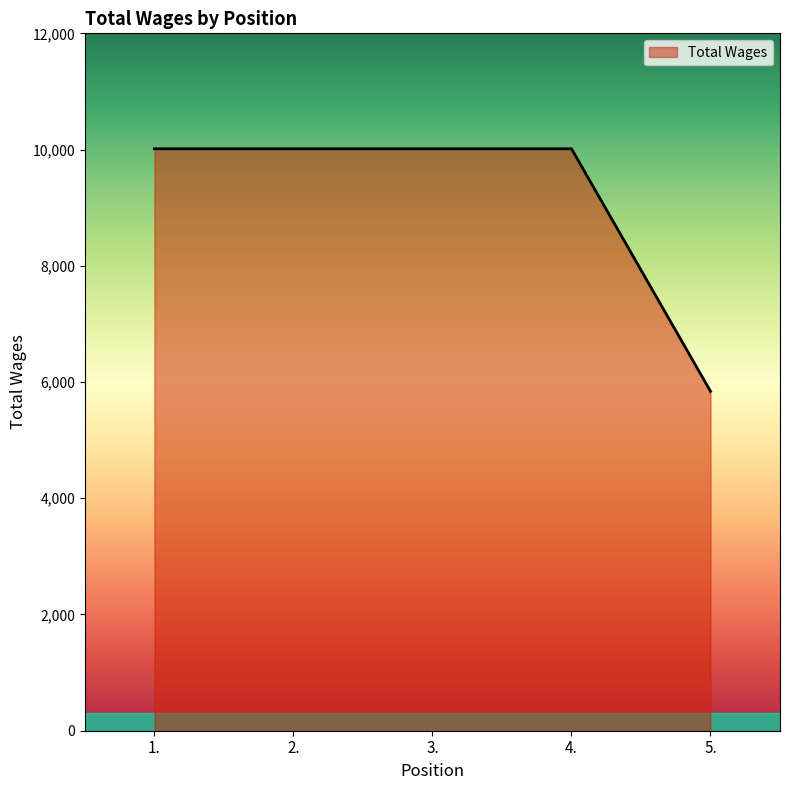

The value at 2. is 15237. True or false?

False